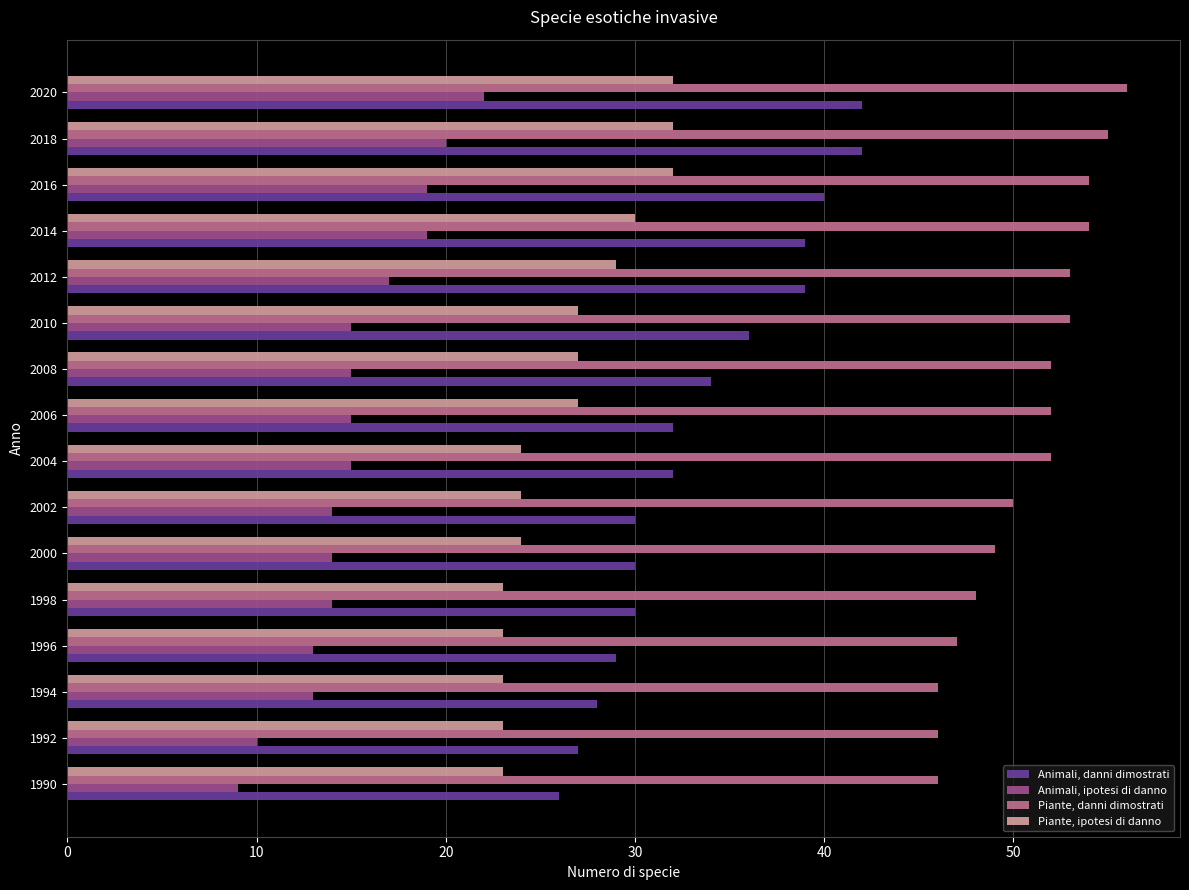

At which category is the sum across all series the highest?

2020